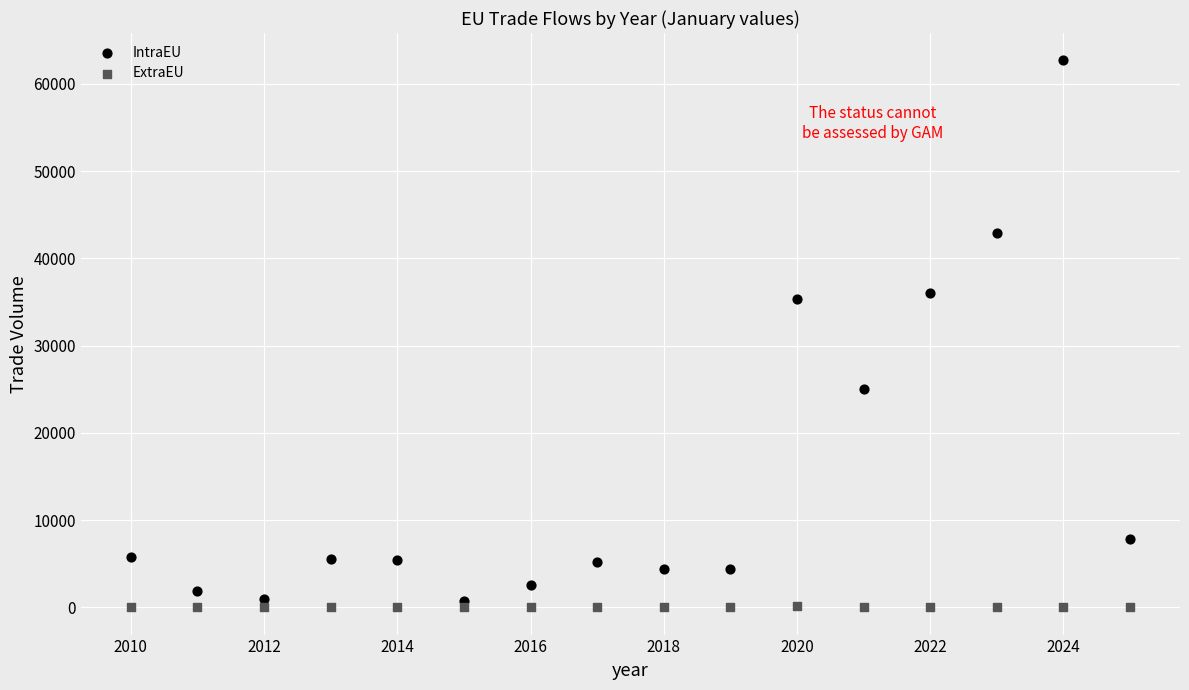

What are all the series names shown in the legend?

IntraEU, ExtraEU